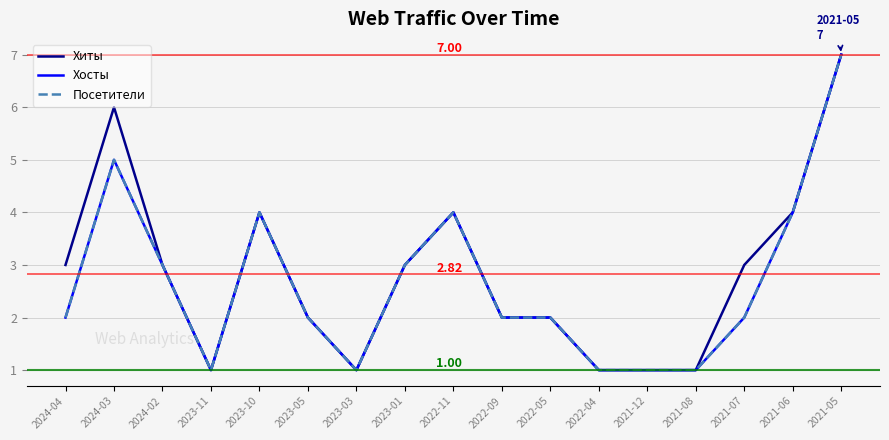

Is it true that Хиты equals 3 at 2024-02?

True